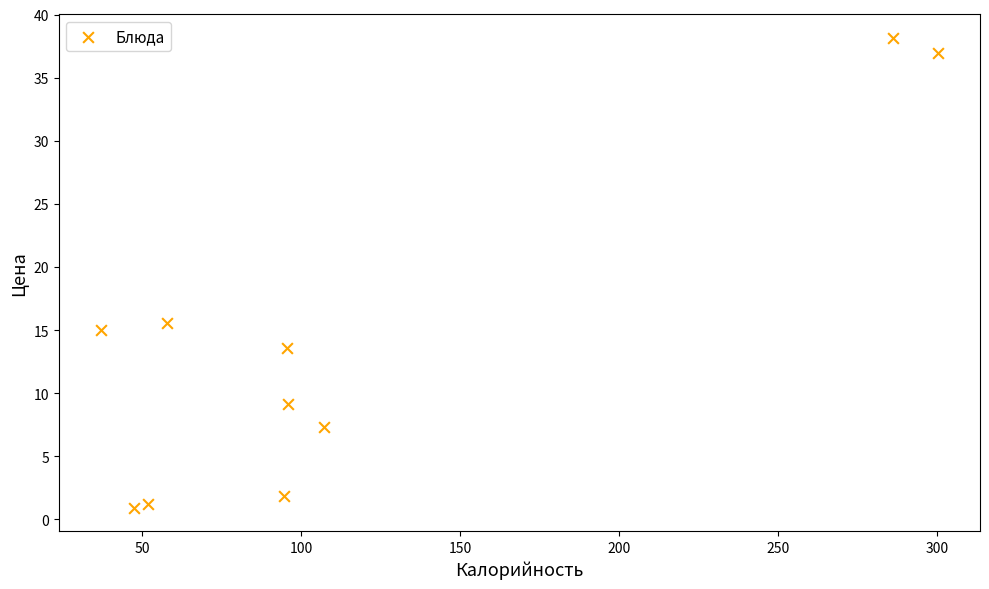

What Y value in the scatter plot is closest to 19?

15.6